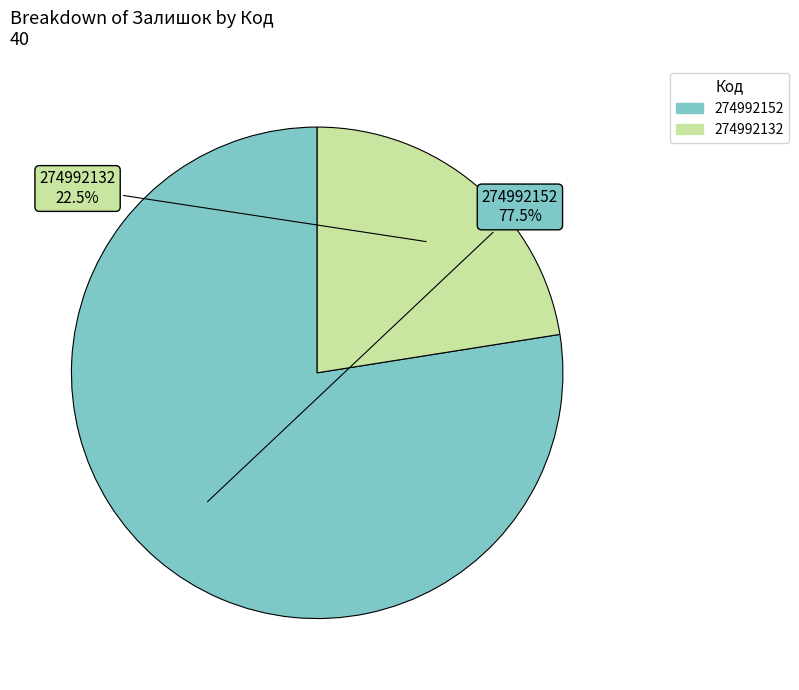

What is the total percentage of 274992132 and 274992152?

100.0%